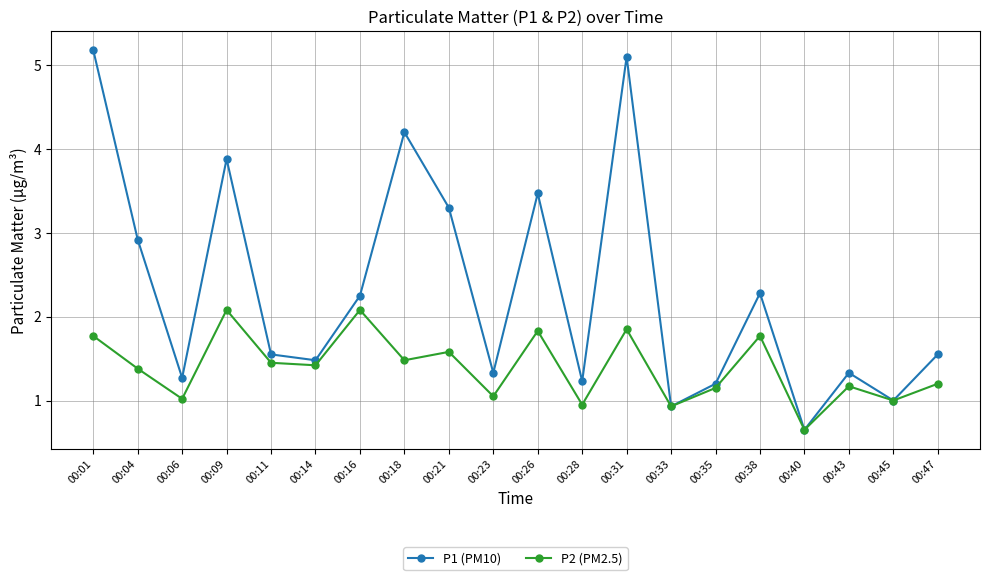

Where does the P2 (PM2.5) series first go above 1?

00:01